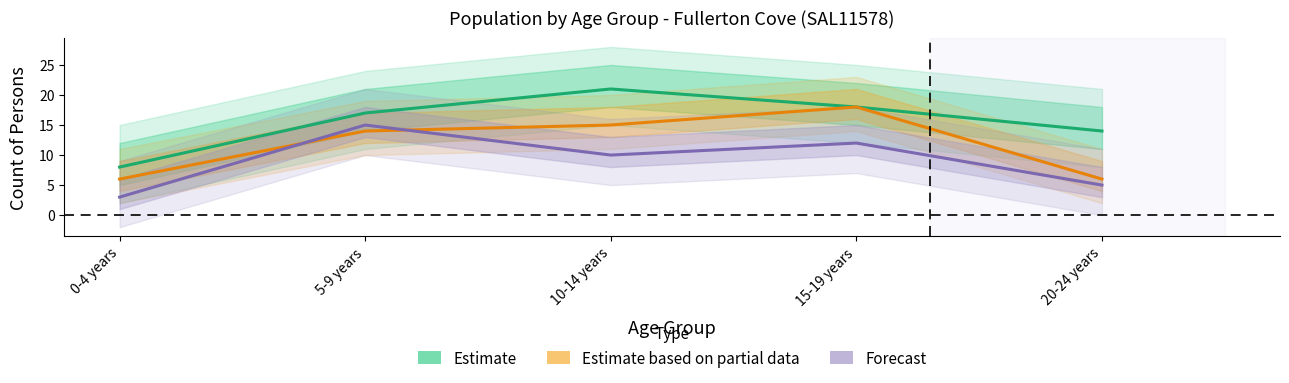

What is the sum of all Forecast values?

45